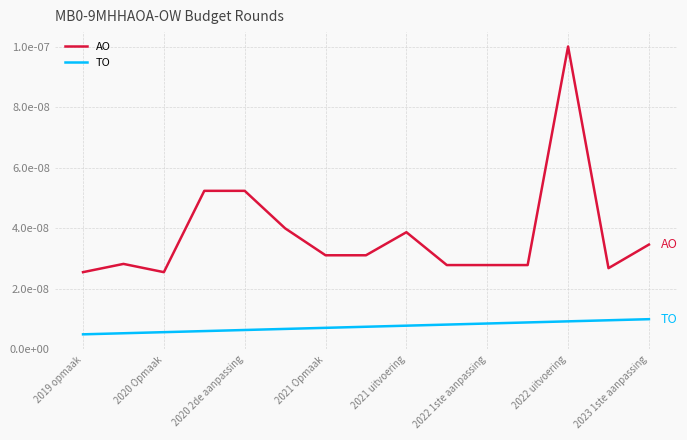

Which series has the widest spread of values?

AO